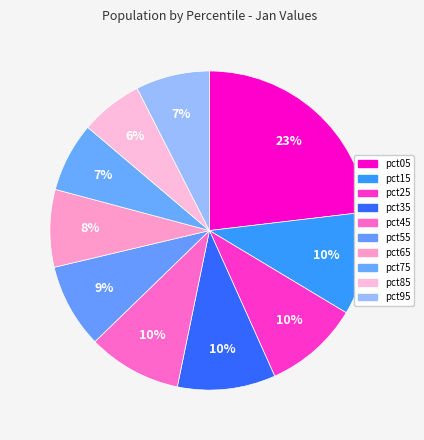

Does any single category account for the majority?

No